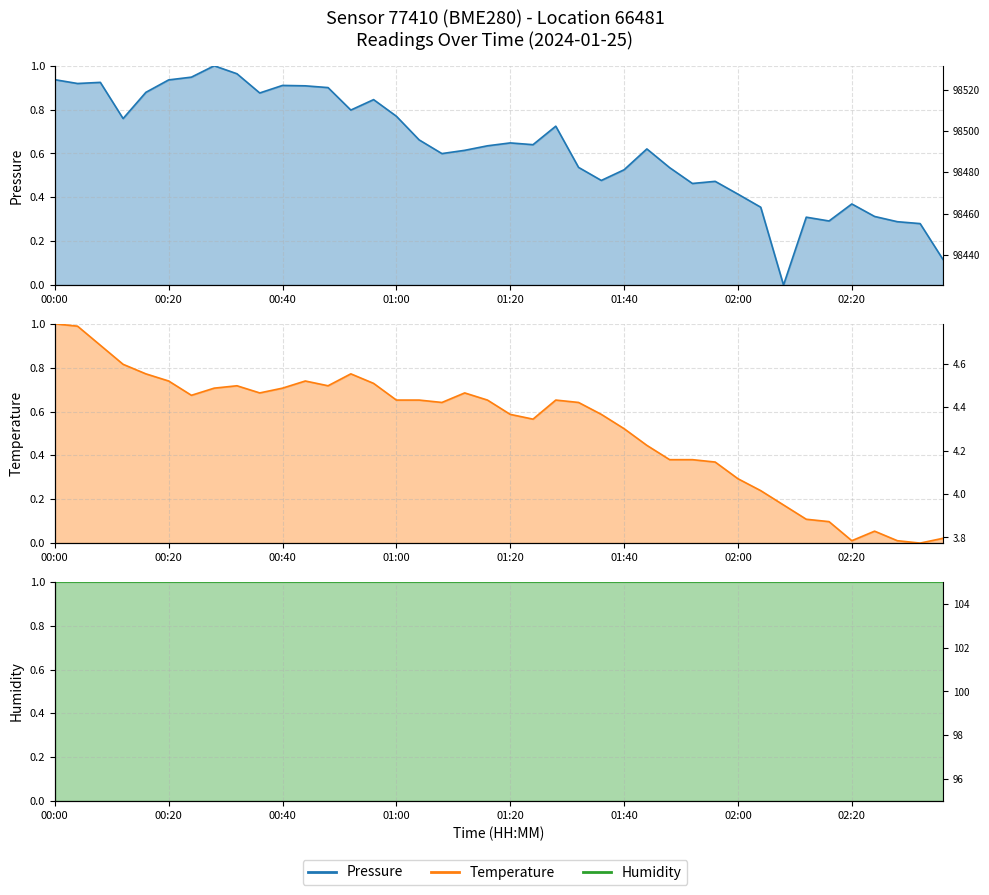

What is the total value across all series at 39?

1.1